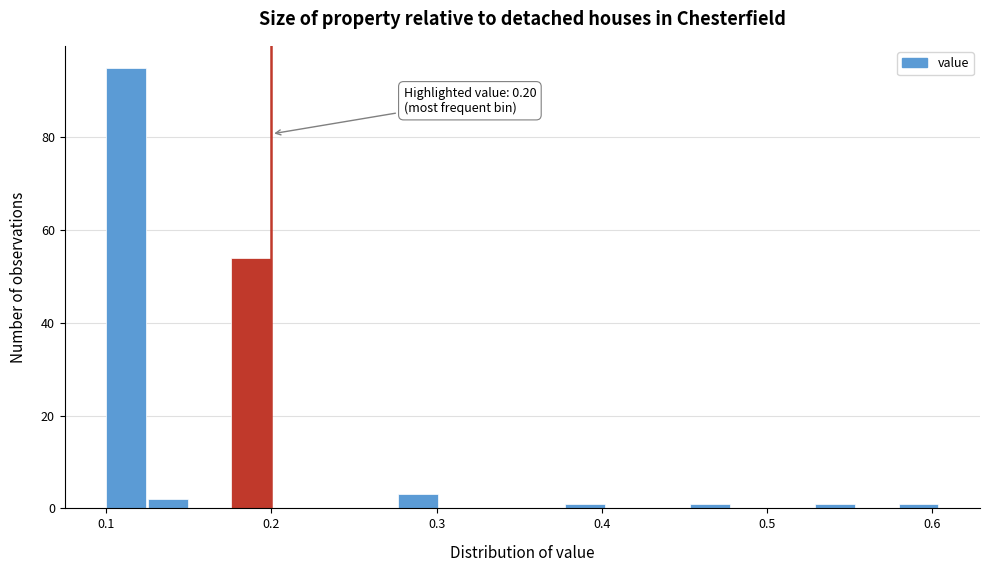

Read against the x-axis, roughly where is the centre of the tallest bar?

0.11